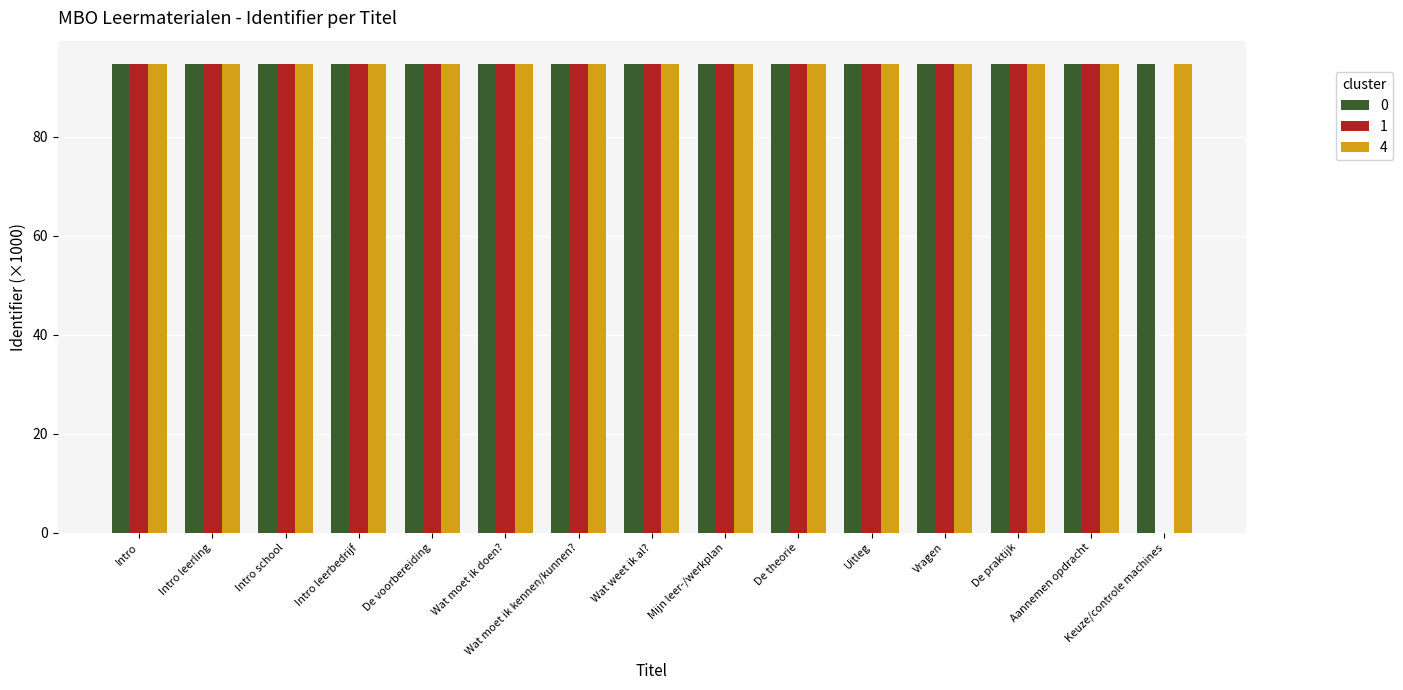

Which series has the widest spread of values?

1